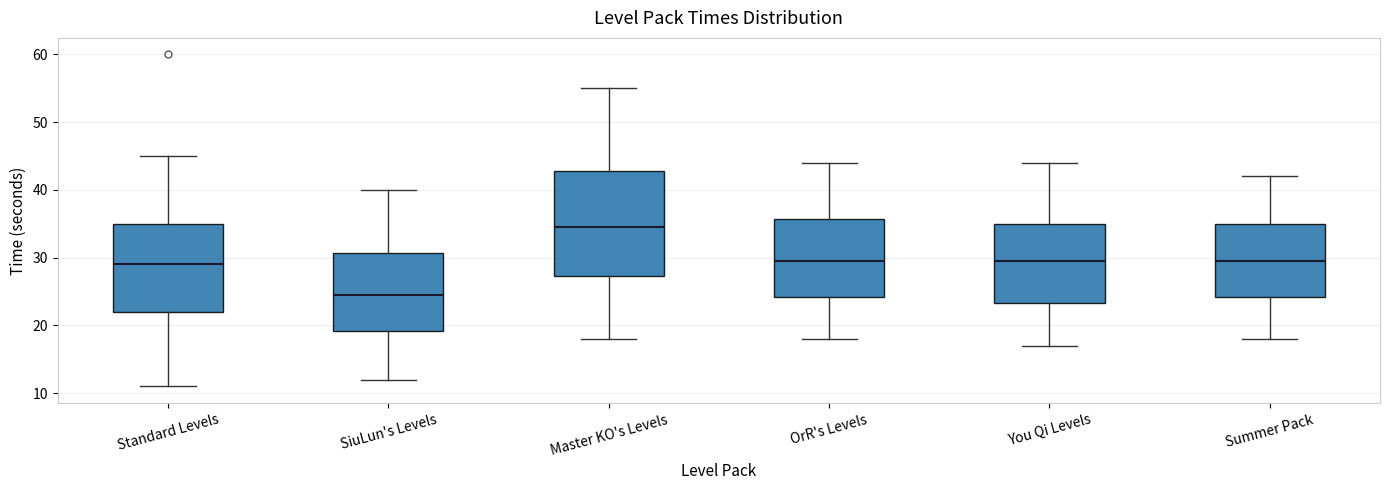

Which box's median line is the highest?

Master KO's Levels